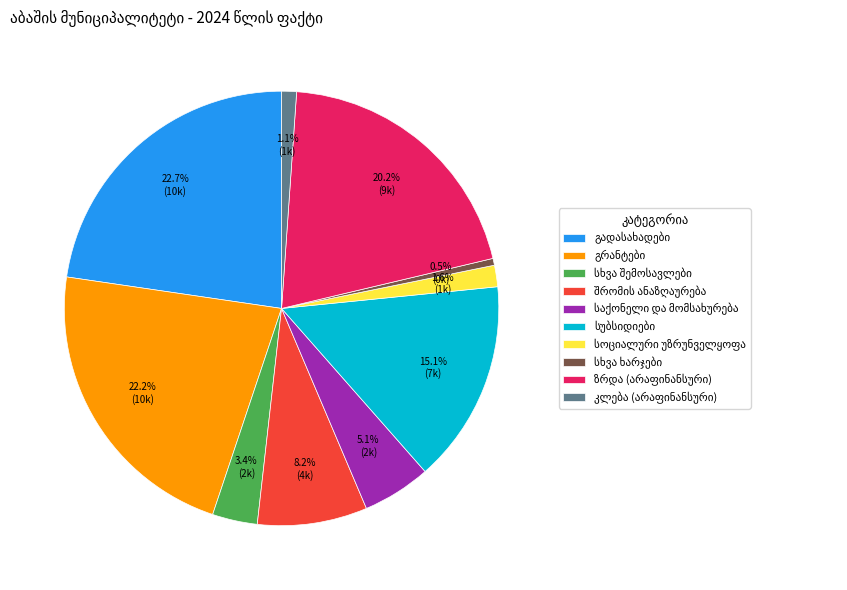

Is there any slice that represents more than half of the pie?

No